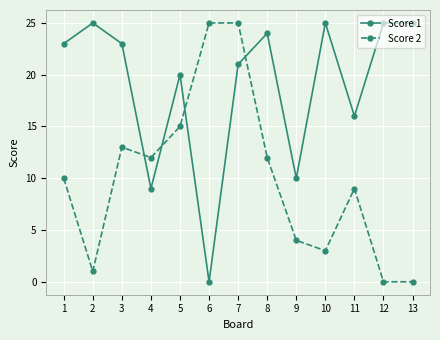

Between 3 and 5, which series saw the biggest shift?

Score 1